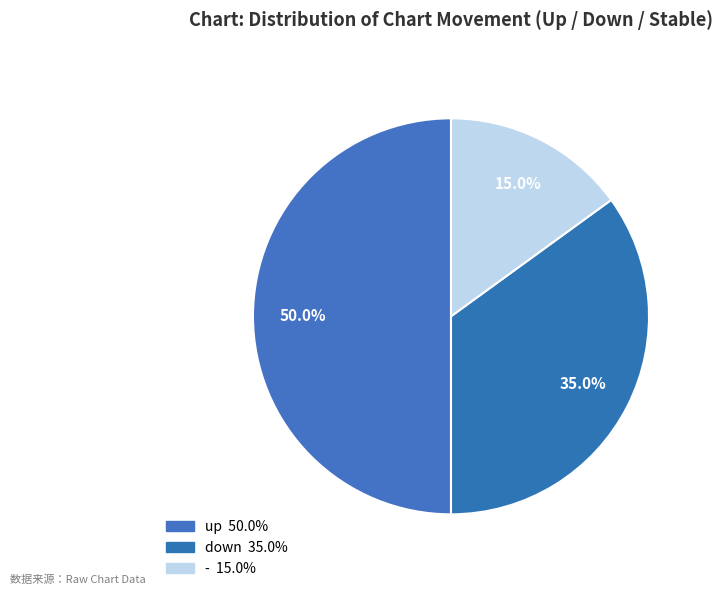

How many slices are in this pie chart?

3